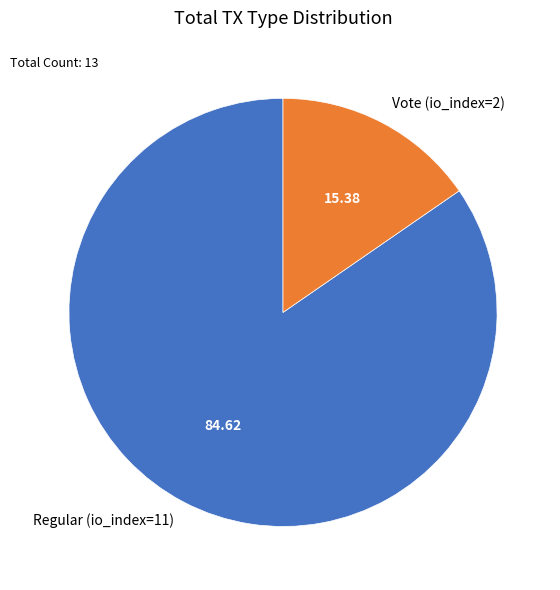

What is the smallest slice in the pie chart?

Vote (io_index=2)